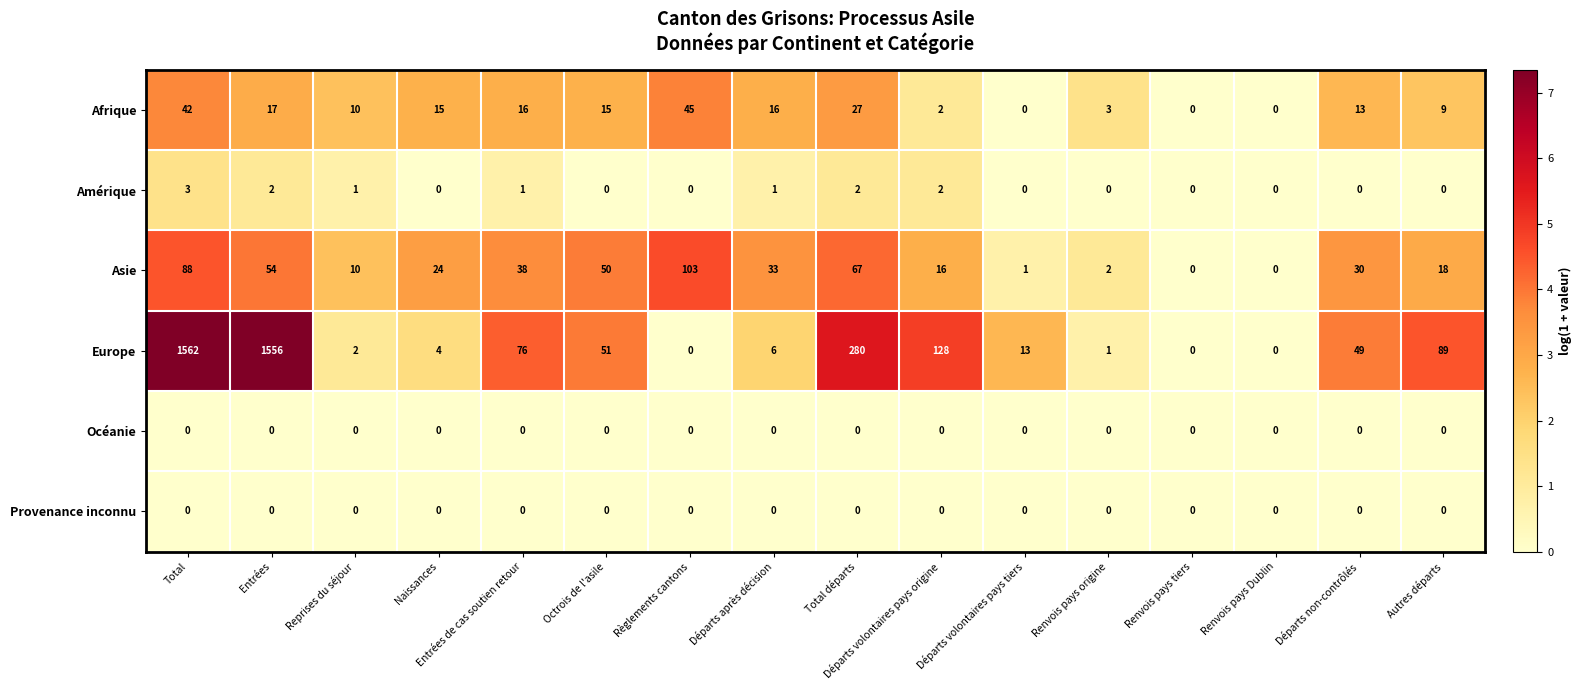

Where is Afrique nearest to the value 22?

Entrées